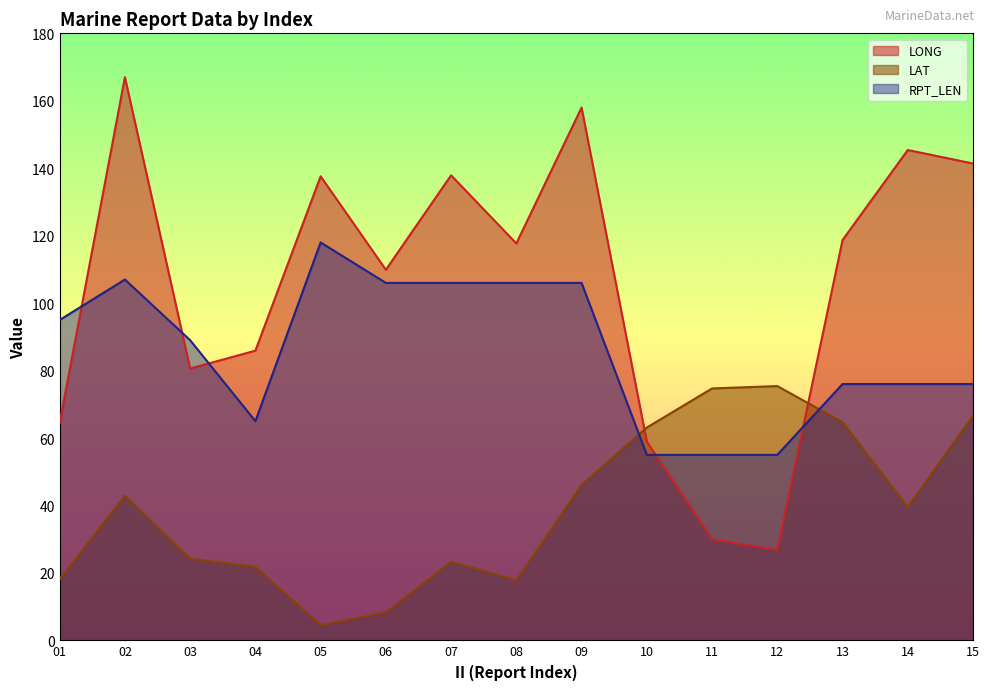

List the series in order of their peak value, highest first.

LONG, RPT_LEN, LAT